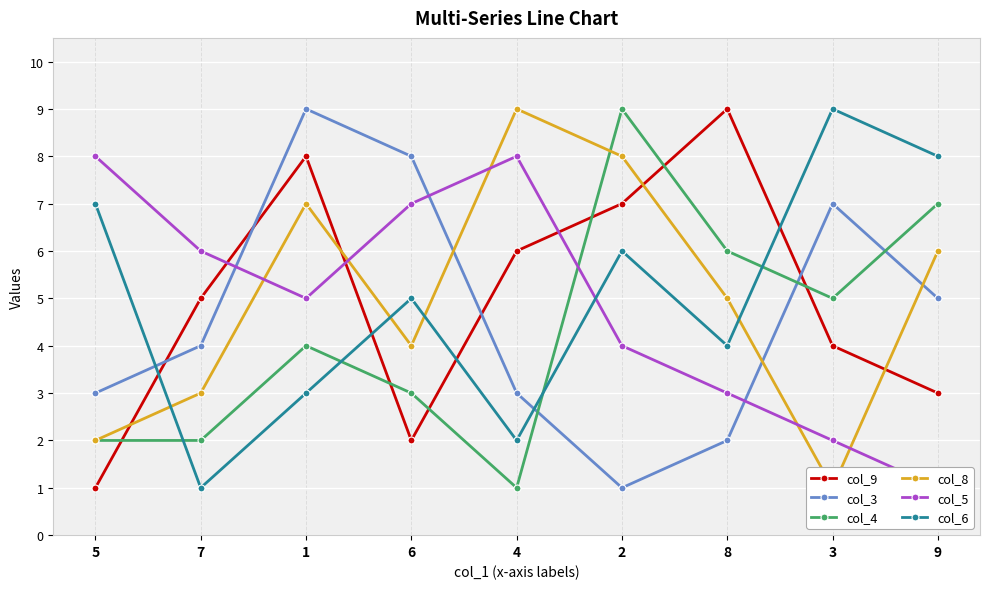

How many data points in col_4 are above 4?

4